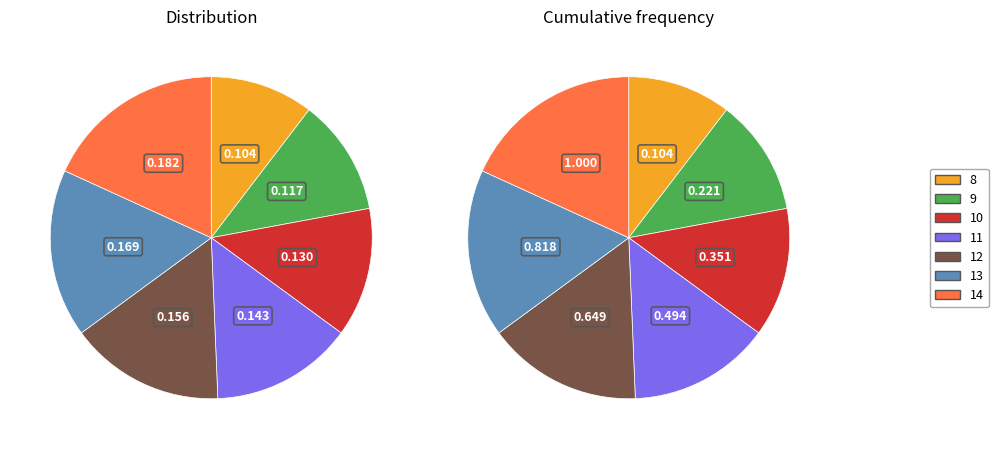

True or false: 14 accounts for 11% of the total.

False